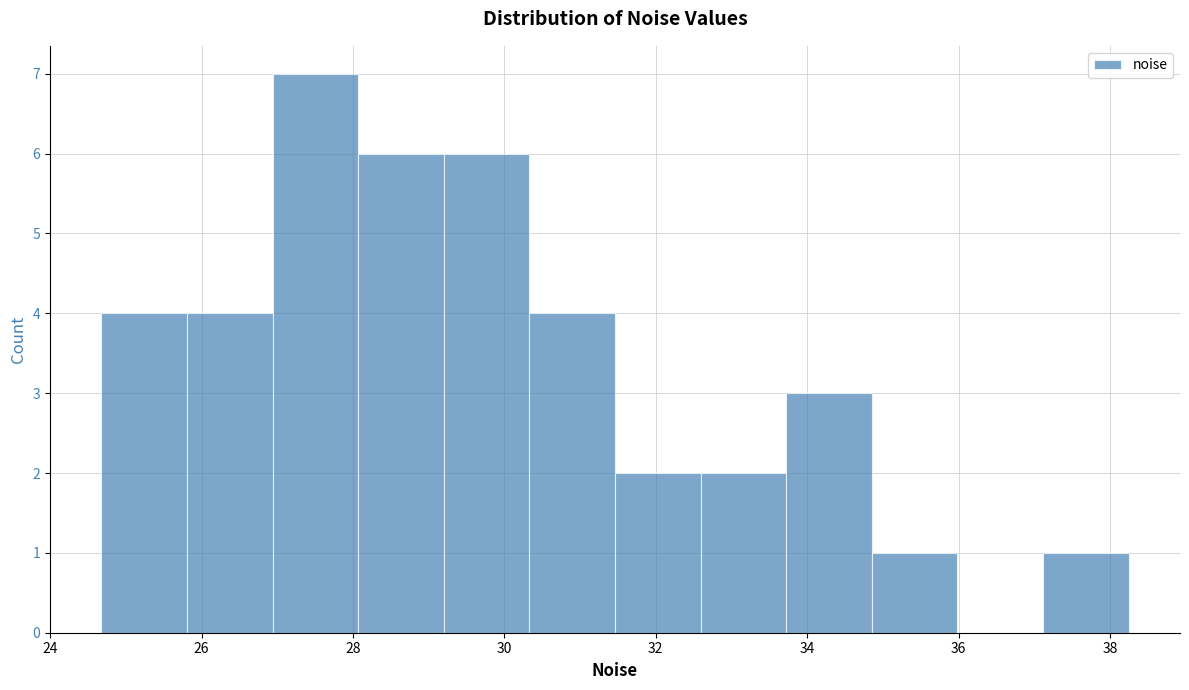

Which range on the x-axis has the tallest bar?

27.0 to 28.0